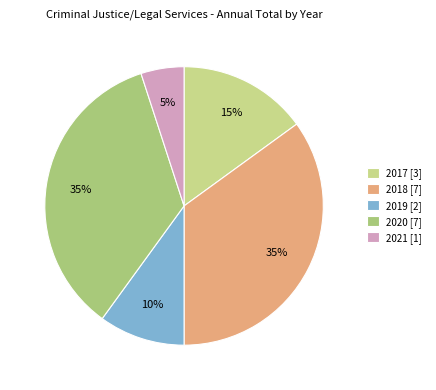

To the nearest percent, what is the combined percentage of 2021 and 2017?

20%